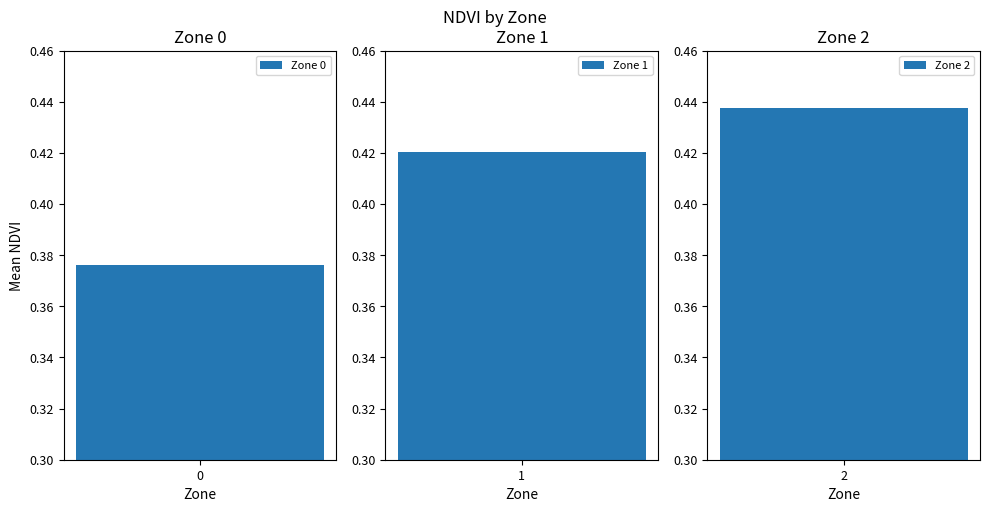

Which has a higher value, 2 or 0?

2